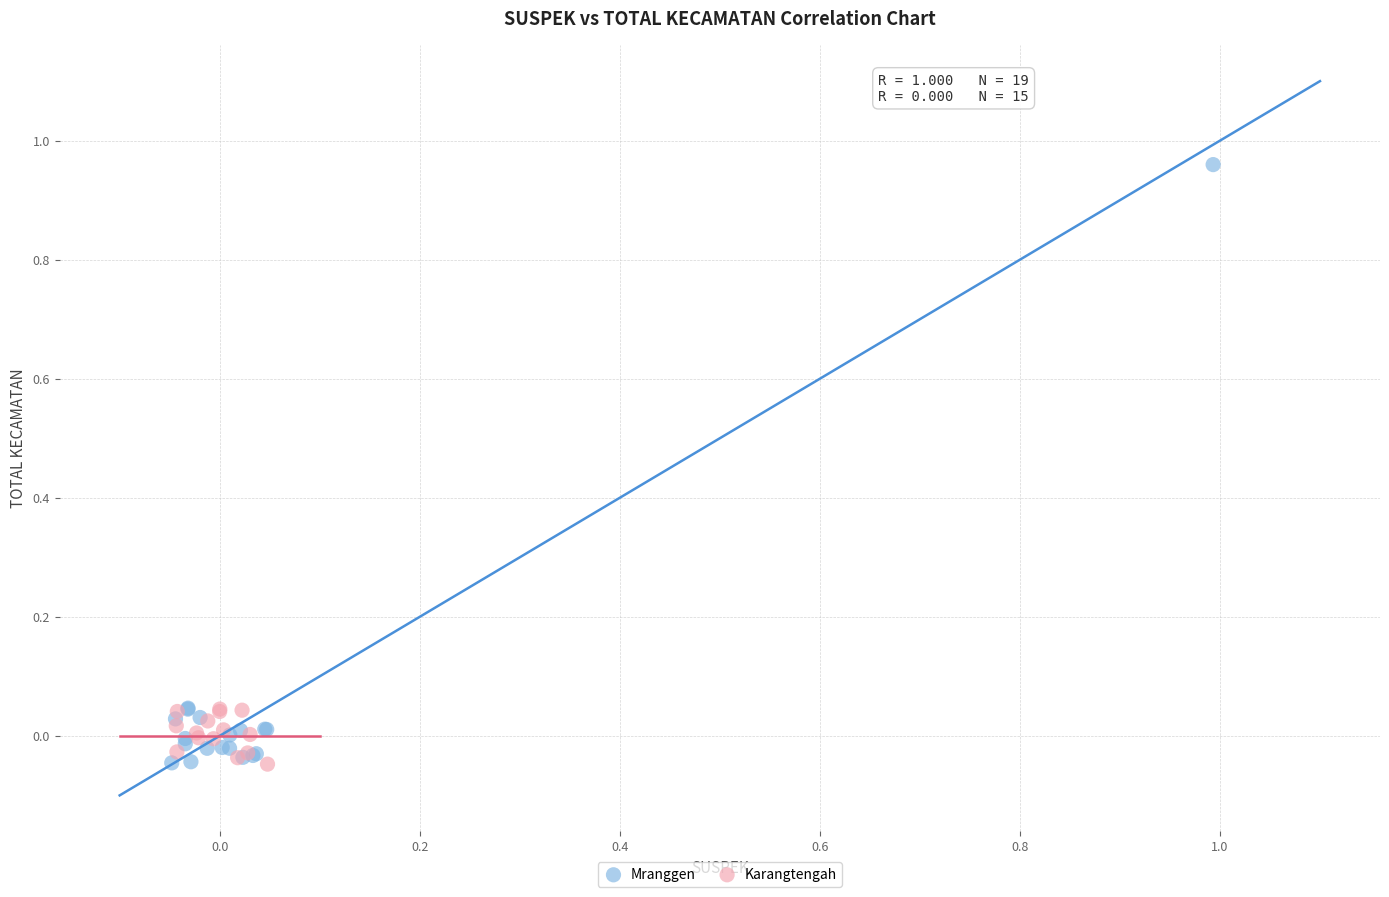

Which series has the largest Y range (max minus min)?

Mranggen